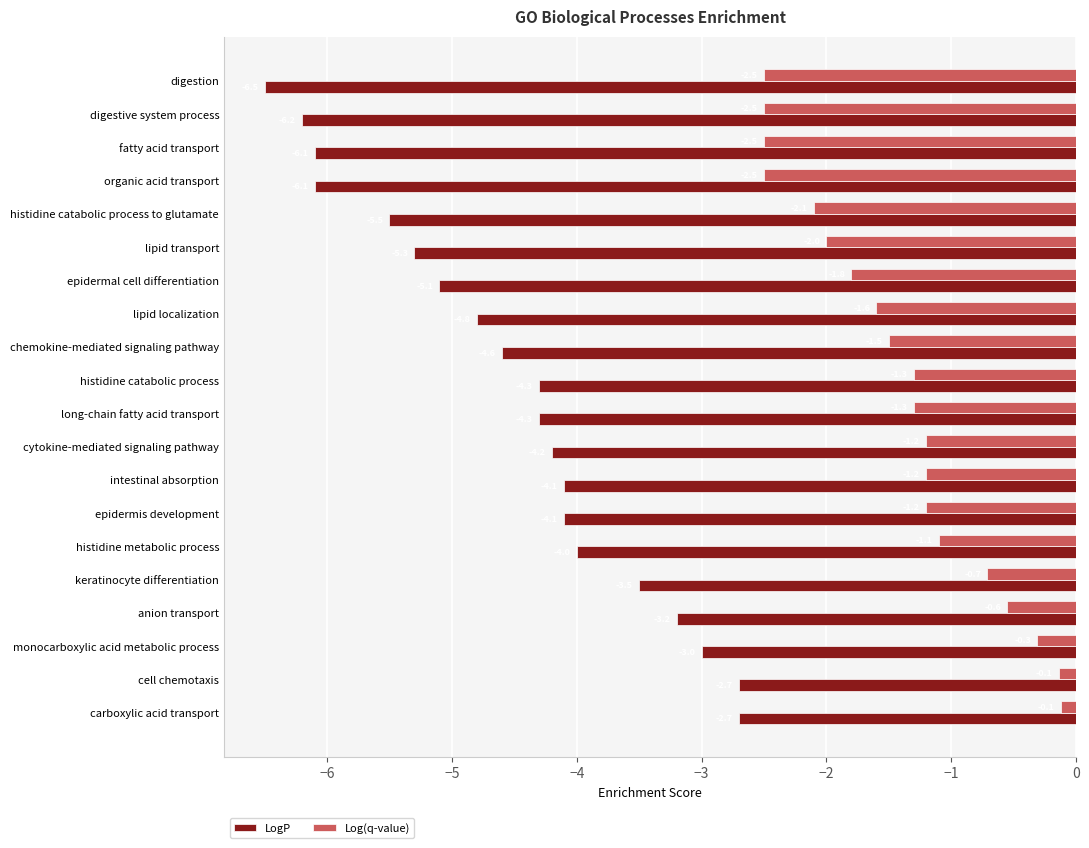

Rank the series at epidermal cell differentiation from lowest to highest value.

LogP, Log(q-value)